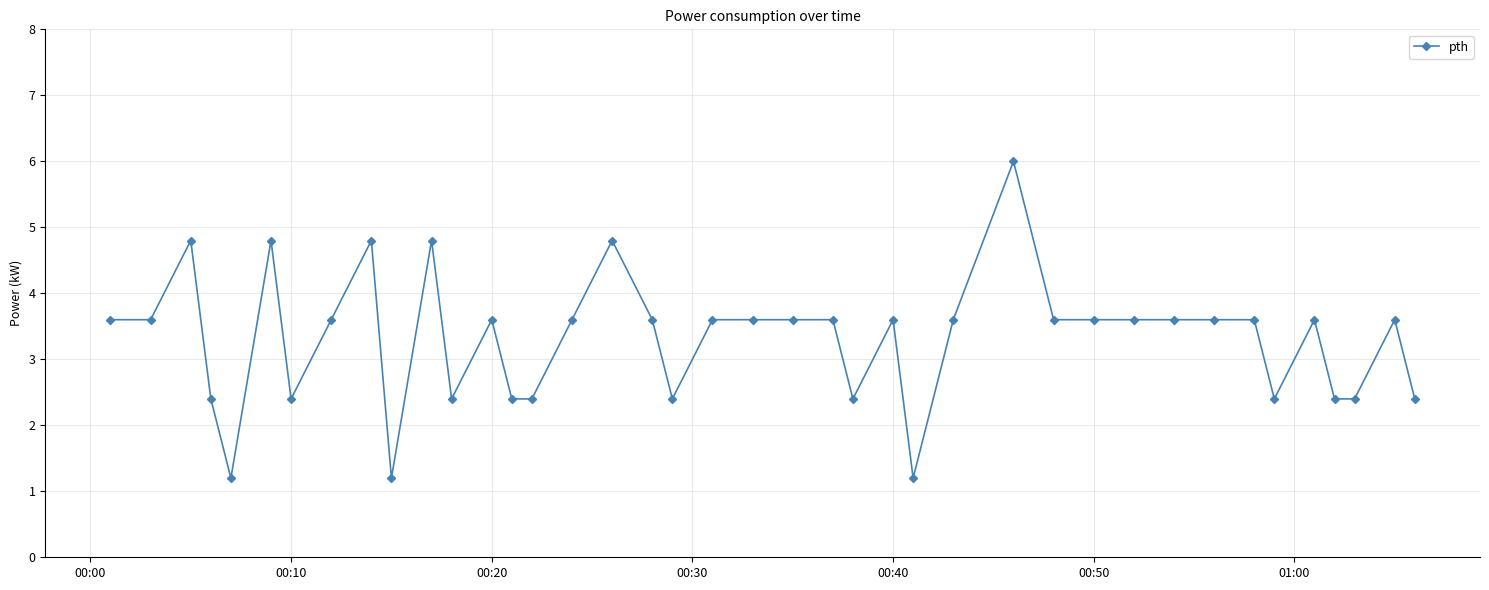

What is the difference between the maximum and minimum values?

4.8